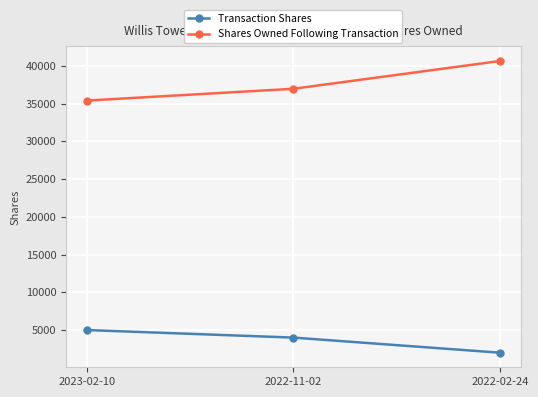

At which label is Shares Owned Following Transaction closest to 38010?

2022-11-02